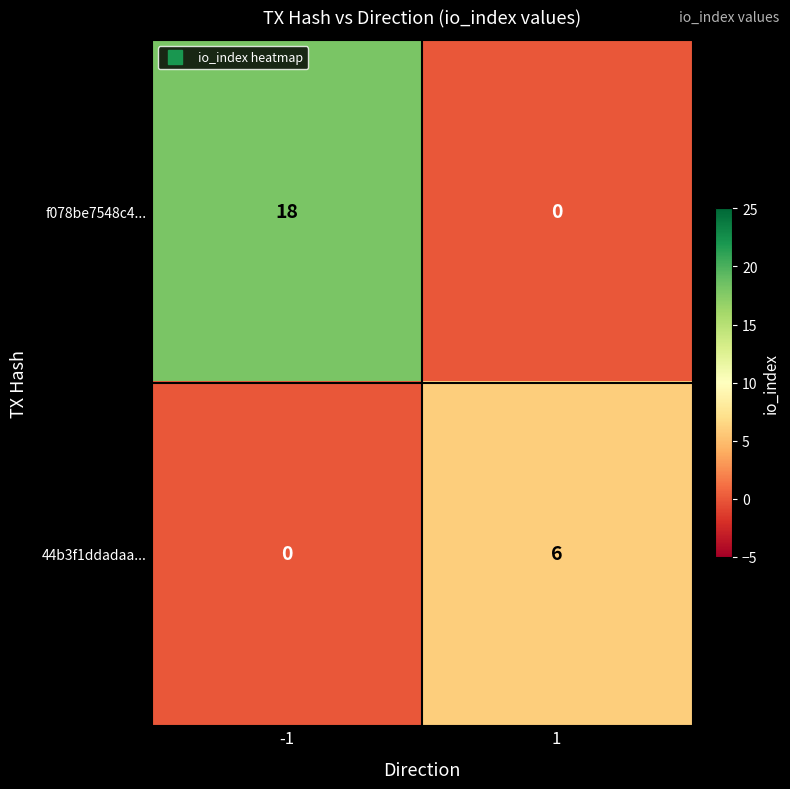

Reading left to right, transcribe all the data shown in this chart.

f078be7548c4...: -1=18	1=0
44b3f1ddadaa...: -1=0	1=6